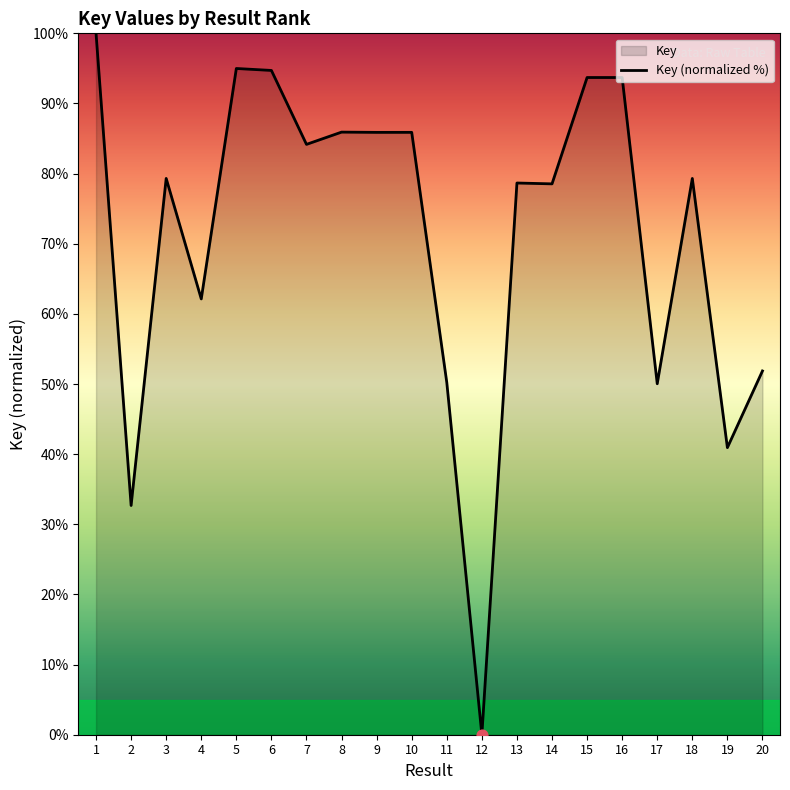

What is the change in value from 1 to 15?

-6.3